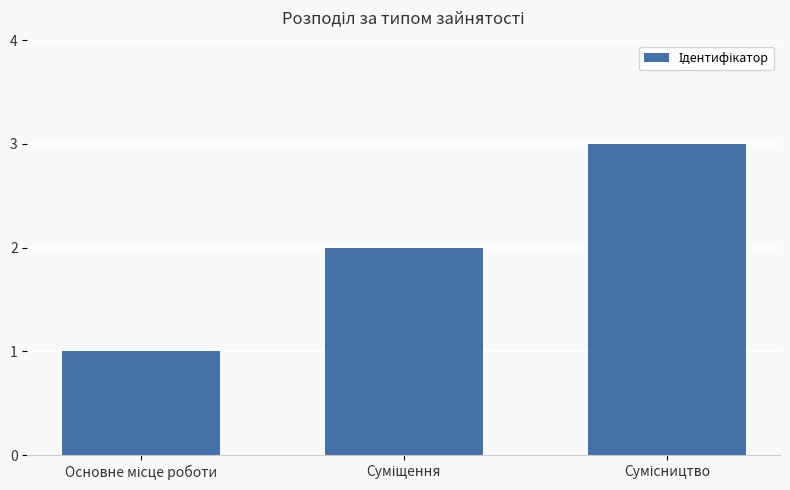

What is the sum of all values?

6